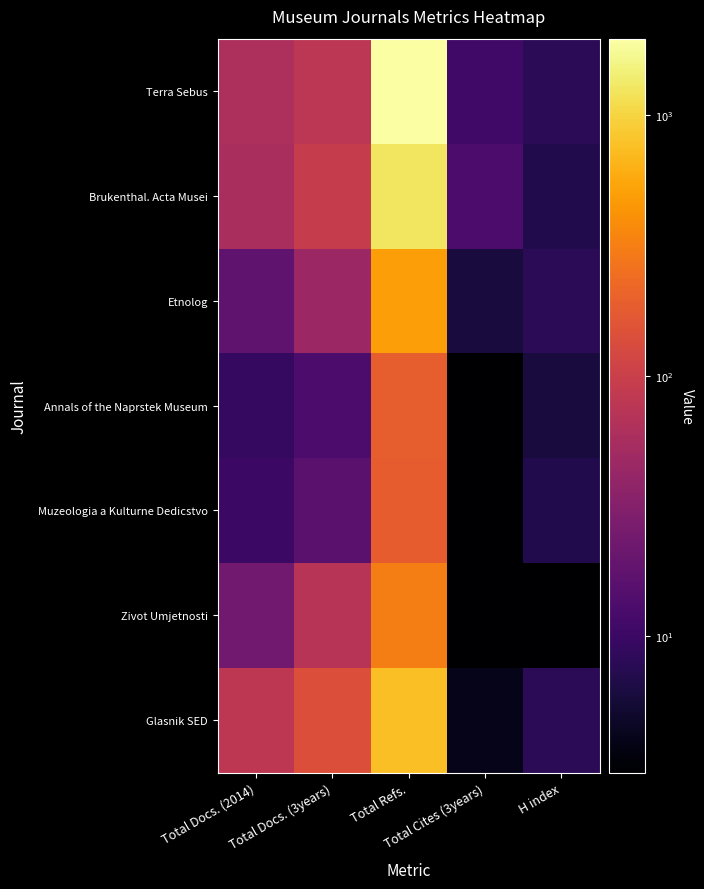

Reading left to right, extract all data points from this chart.

Terra Sebus: Total Docs. (2014)=61	Total Docs. (3years)=78	Total Refs.=1966	Total Cites (3years)=11	H index=8
Brukenthal. Acta Musei: Total Docs. (2014)=58	Total Docs. (3years)=92	Total Refs.=1252	Total Cites (3years)=13	H index=7
Etnolog: Total Docs. (2014)=18	Total Docs. (3years)=46	Total Refs.=494	Total Cites (3years)=6	H index=8
Annals of the Naprstek Museum: Total Docs. (2014)=9	Total Docs. (3years)=13	Total Refs.=191	Total Cites (3years)=3	H index=6
Muzeologia a Kulturne Dedicstvo: Total Docs. (2014)=10	Total Docs. (3years)=16	Total Refs.=182	Total Cites (3years)=3	H index=7
Zivot Umjetnosti: Total Docs. (2014)=23	Total Docs. (3years)=72	Total Refs.=317	Total Cites (3years)=3	H index=3
Glasnik SED: Total Docs. (2014)=79	Total Docs. (3years)=142	Total Refs.=770	Total Cites (3years)=4	H index=8